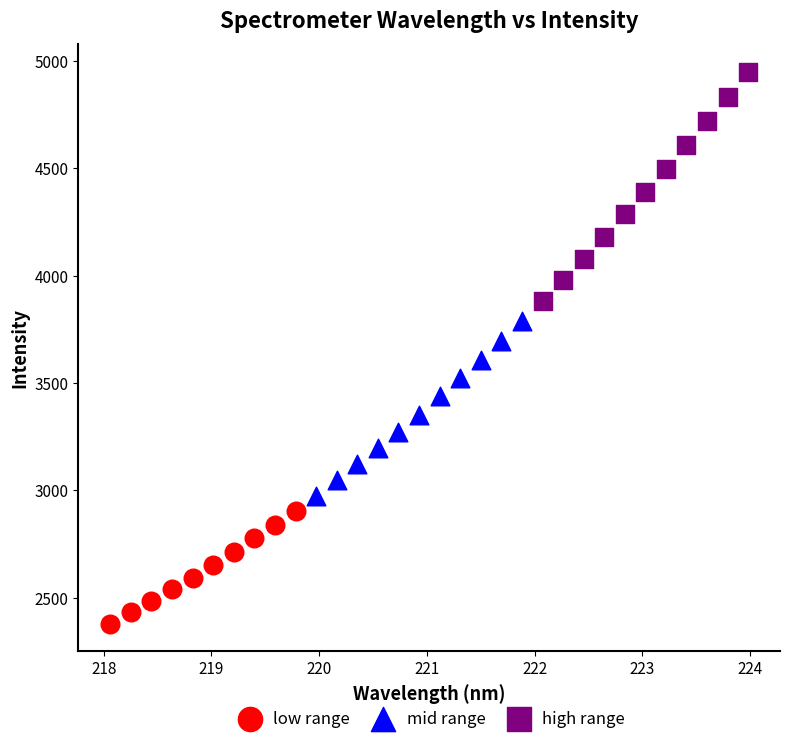

What are all the series names shown in the legend?

low range, mid range, high range